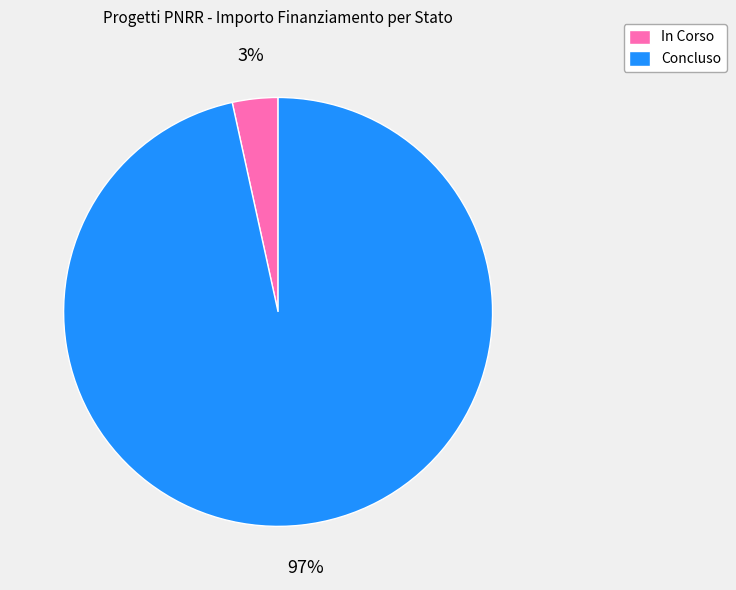

Rank the categories by value from highest to lowest.

Concluso, In Corso